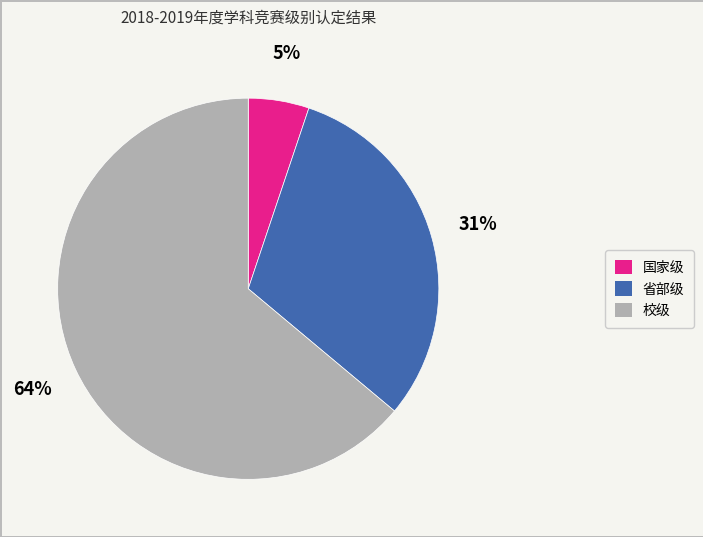

Do 省部级 and 国家级 together represent more than half of the pie?

No